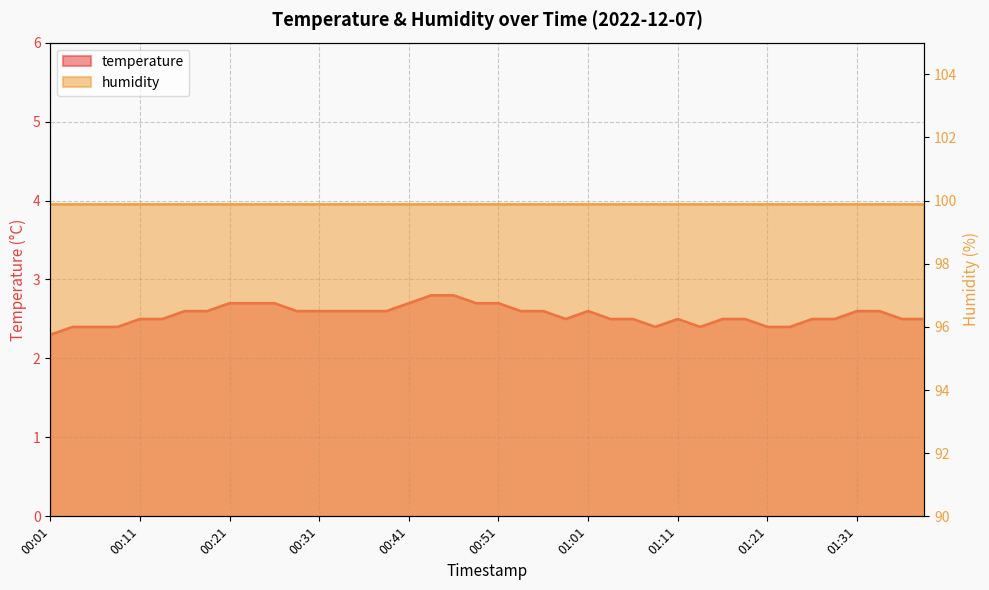

Reading left to right, transcribe all the data shown in this chart.

2.3	2.4	2.4	2.4	2.5	2.5	2.6	2.6	2.7	2.7	2.7	2.6	2.6	2.6	2.6	2.6	2.7	2.8	2.8	2.7	2.7	2.6	2.6	2.5	2.6	2.5	2.5	2.4	2.5	2.4	2.5	2.5	2.4	2.4	2.5	2.5	2.6	2.6	2.5	2.5